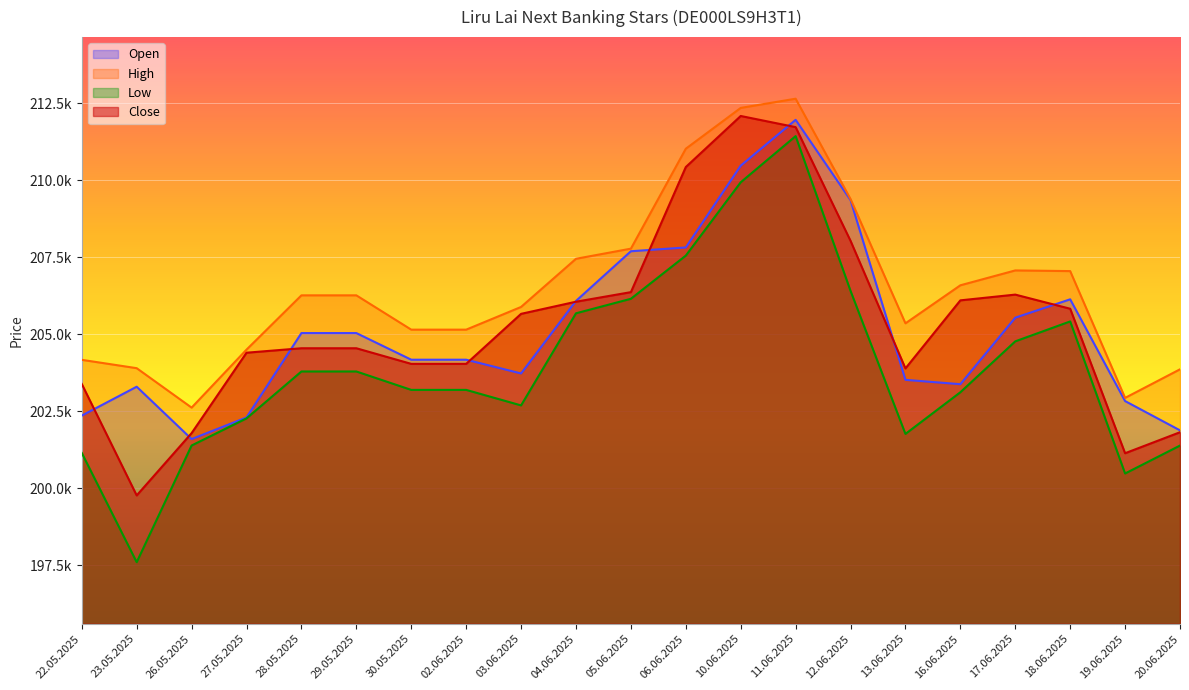

What is the difference between the maximum and minimum values in the Low series?

13835